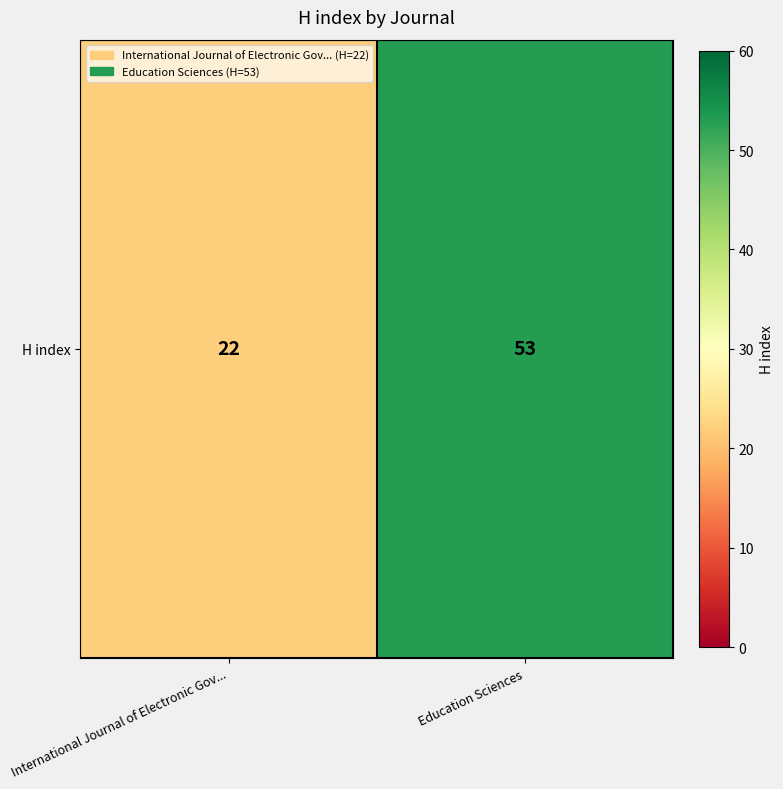

Is it true that the value at Education Sciences is 18?

False